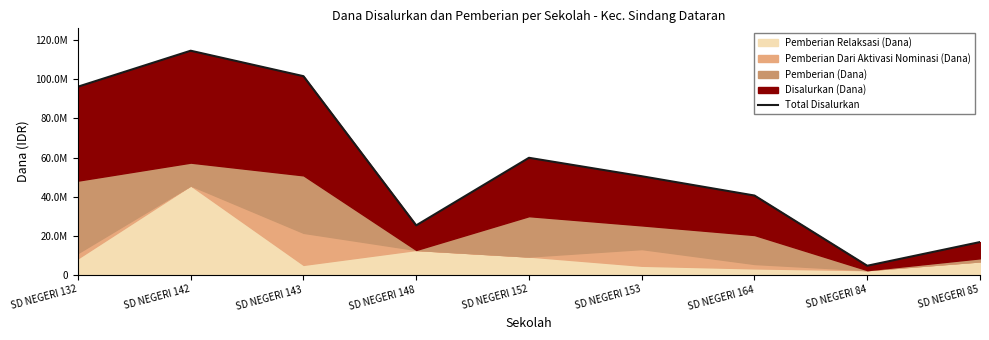

How many data points does each series have?

9